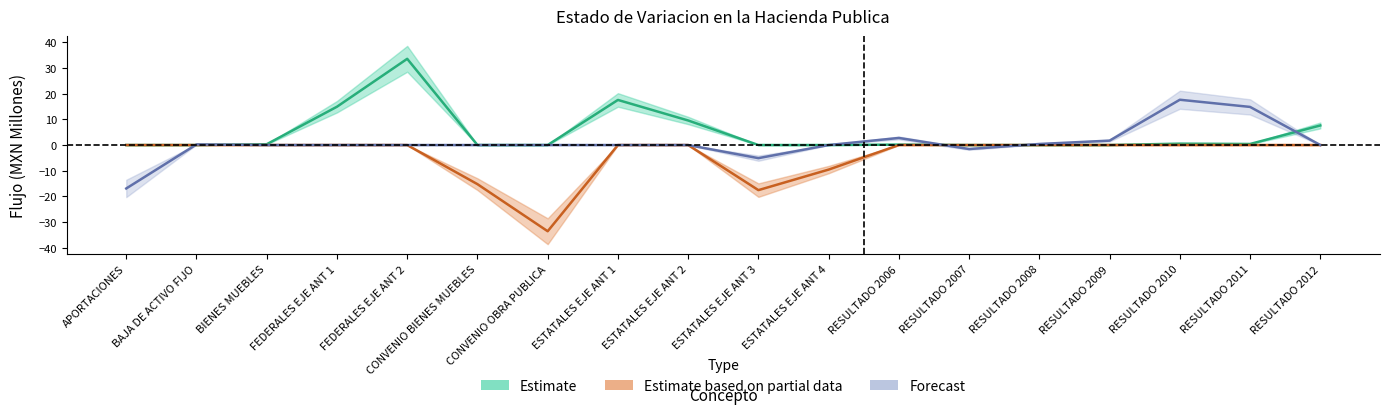

The value of Estimate based on partial data at ESTATALES EJE ANT 3 is -17.6. True or false?

True